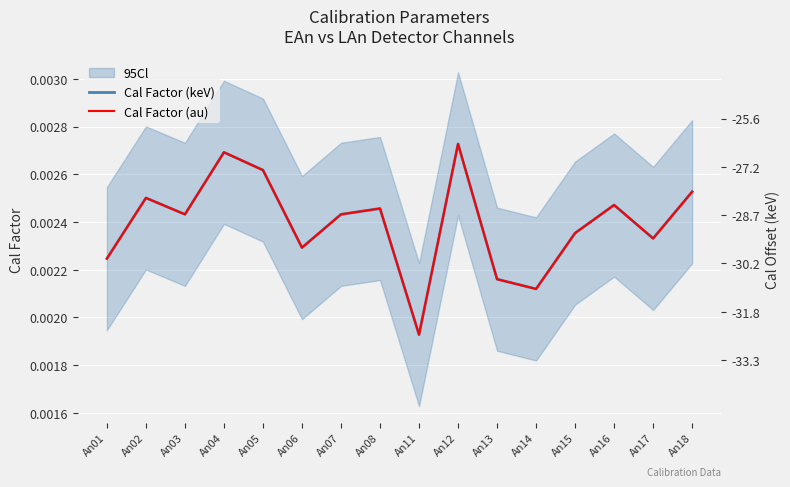

What are all the series names shown in the legend?

Cal Factor (keV), Cal Factor (au)